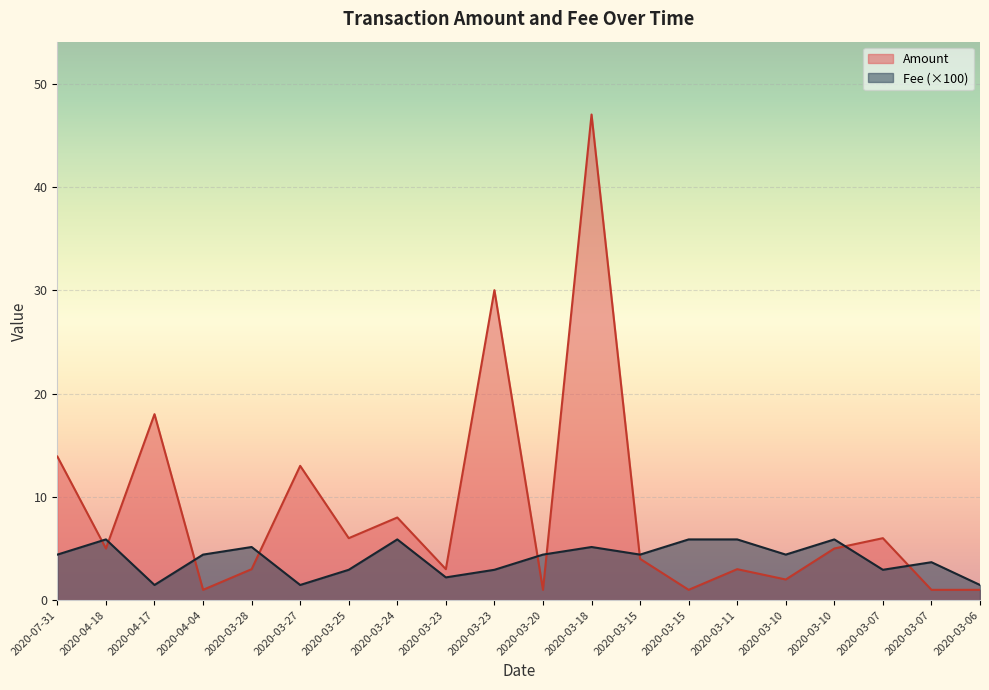

Which series has the largest total across all categories?

Amount